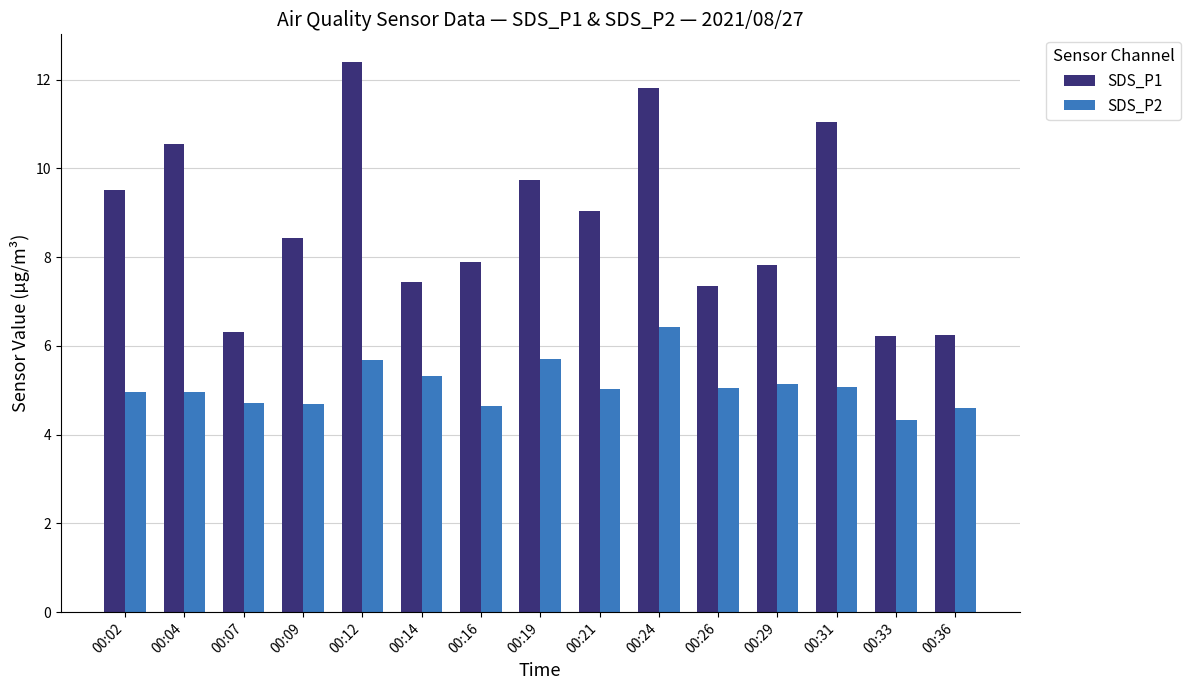

The value of SDS_P1 at 00:04 is 2.3. True or false?

False